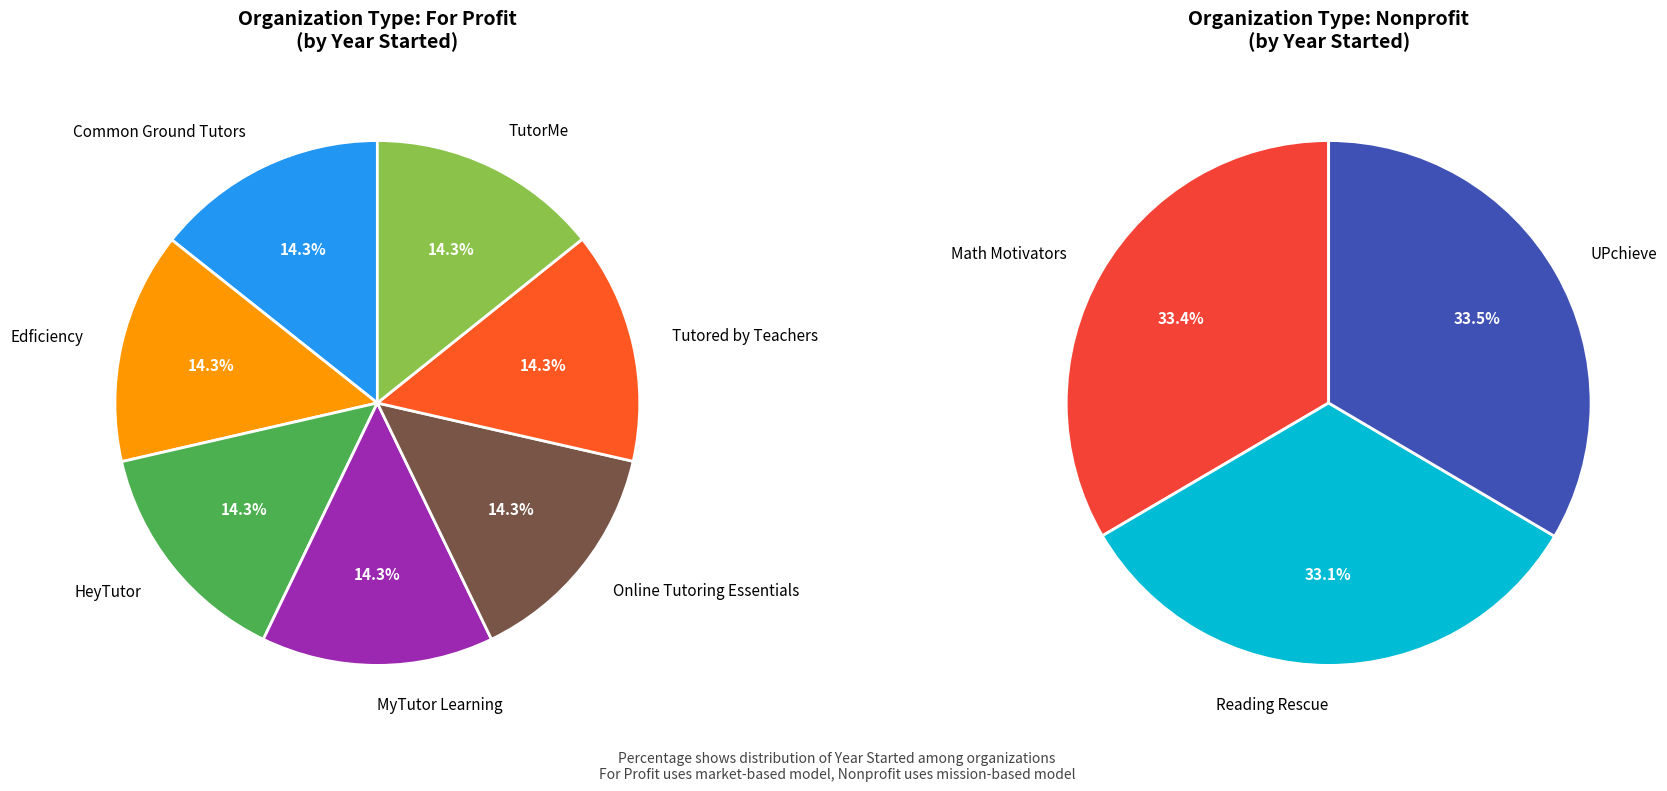

Does Online Tutoring Essentials represent more than half of the total?

No